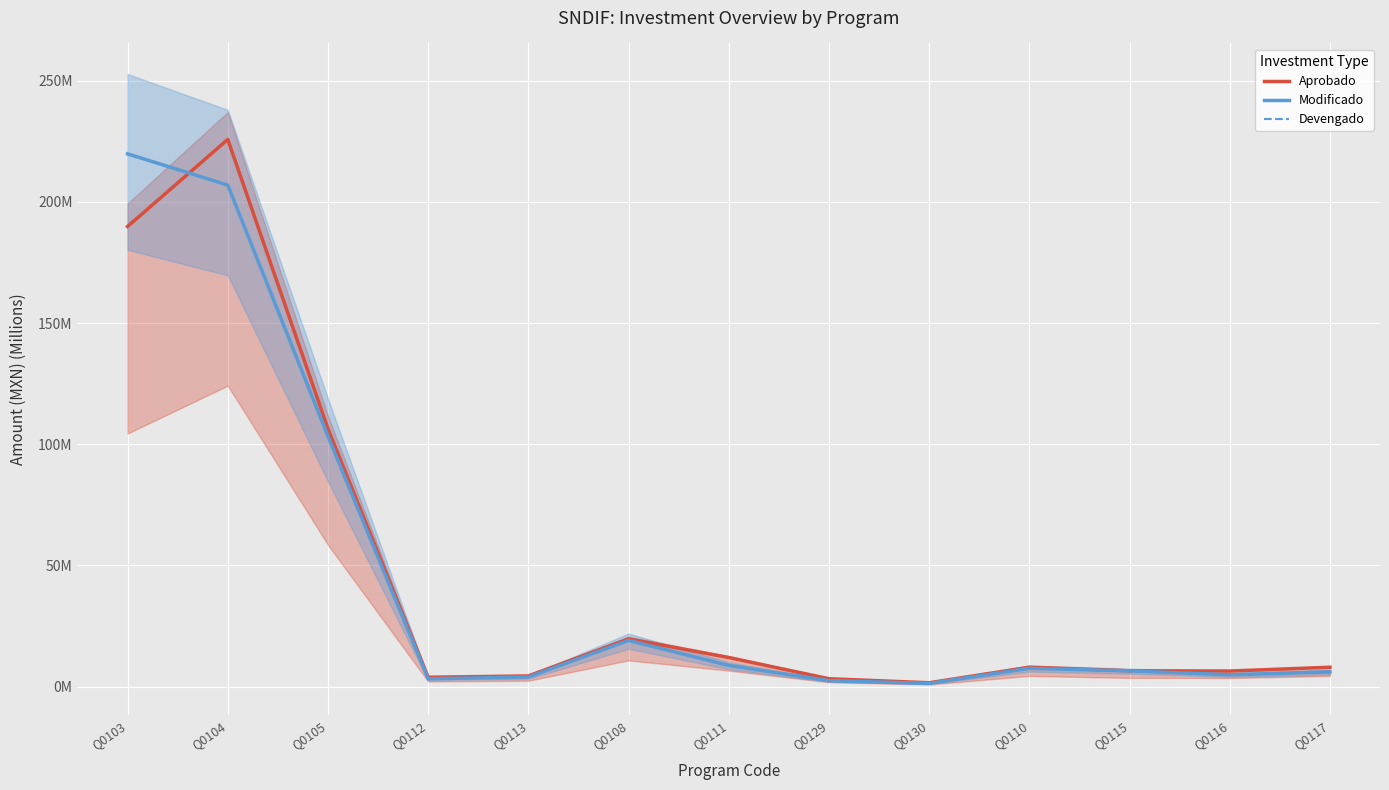

What is the average value of the Modificado series?

45.7